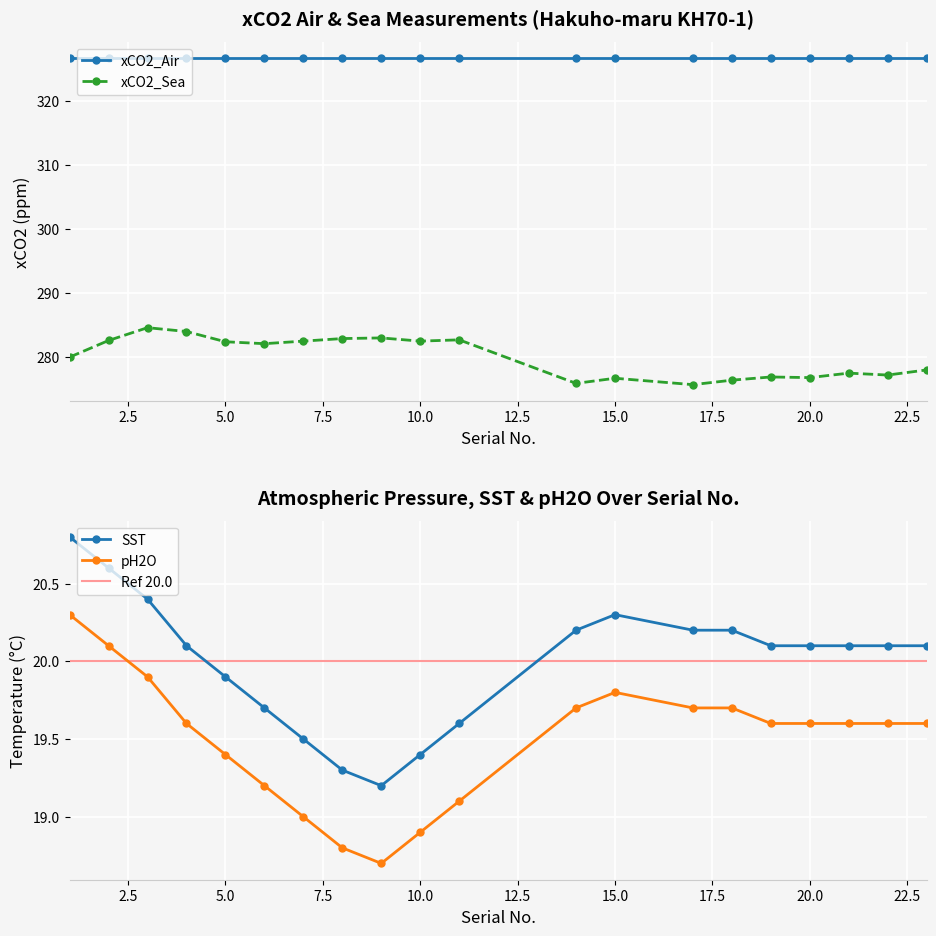

True or false: xCO2_Sea and pH2O intersect in this chart.

False